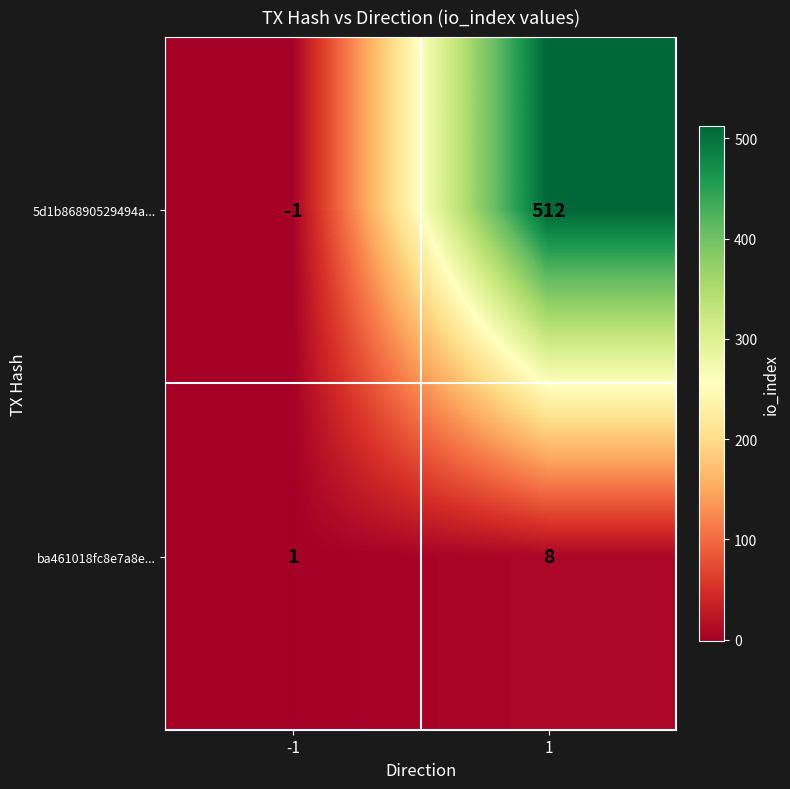

What is the sum of all 5d1b86890529494a... values?

511